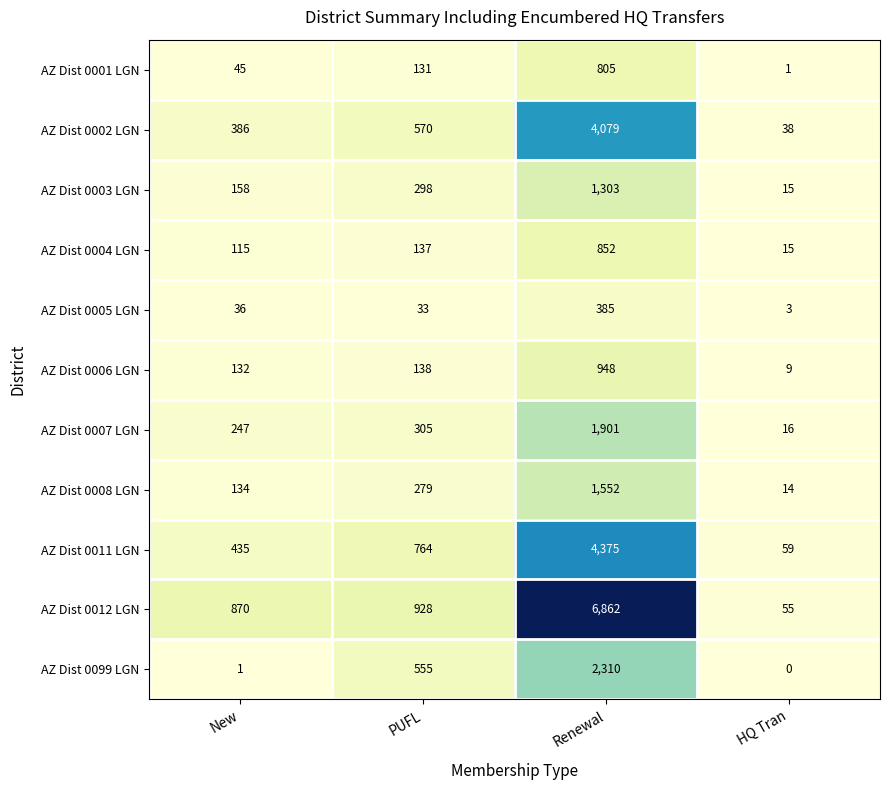

What is the spread (max minus min) of values at New?

869